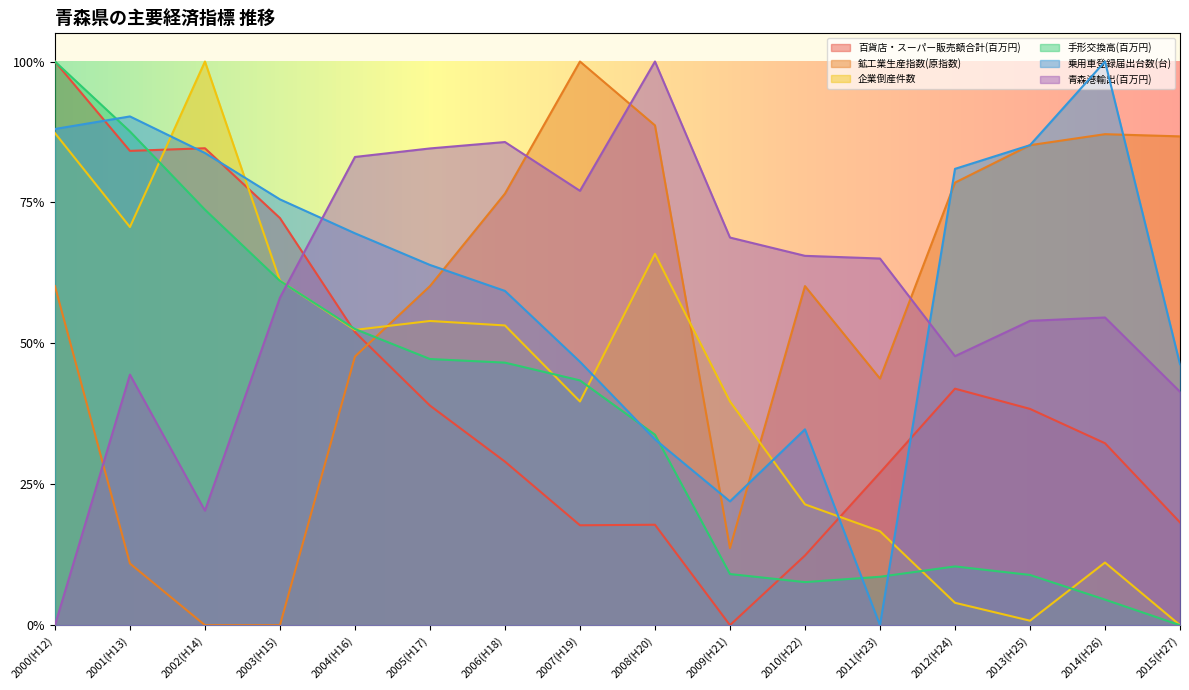

How many intersections are there between 鉱工業生産指数(原指数) and 青森港輸出(百万円)?

4